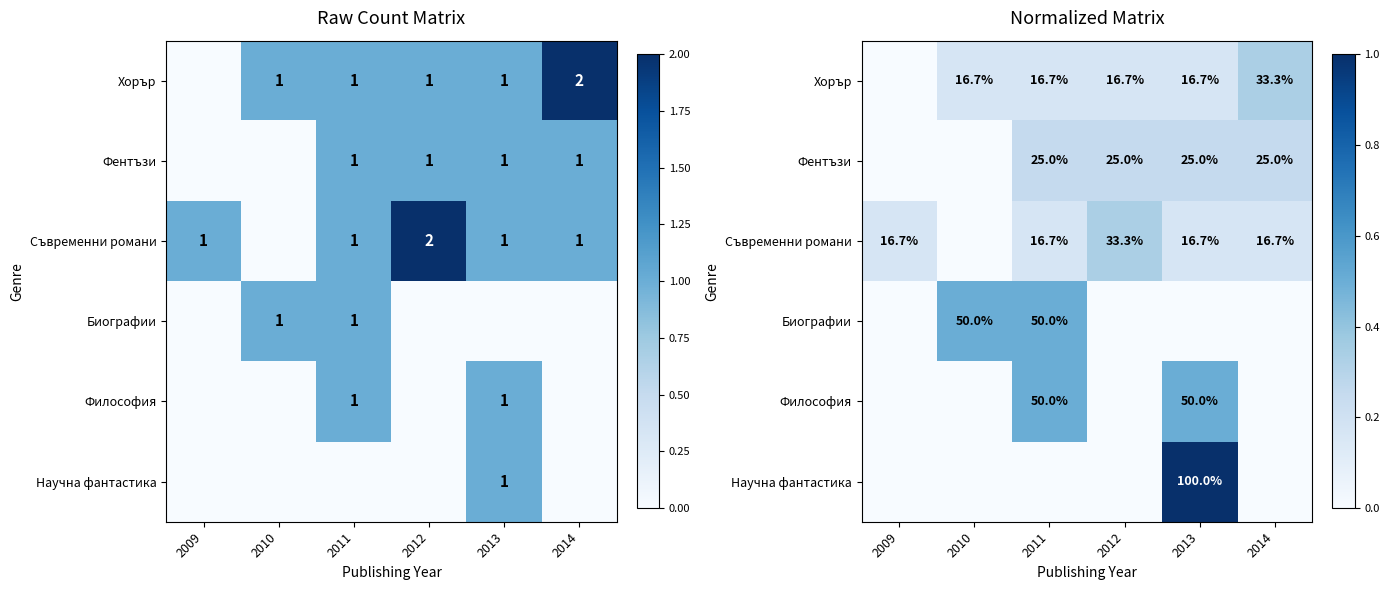

At which label does Биографии reach its minimum?

2009